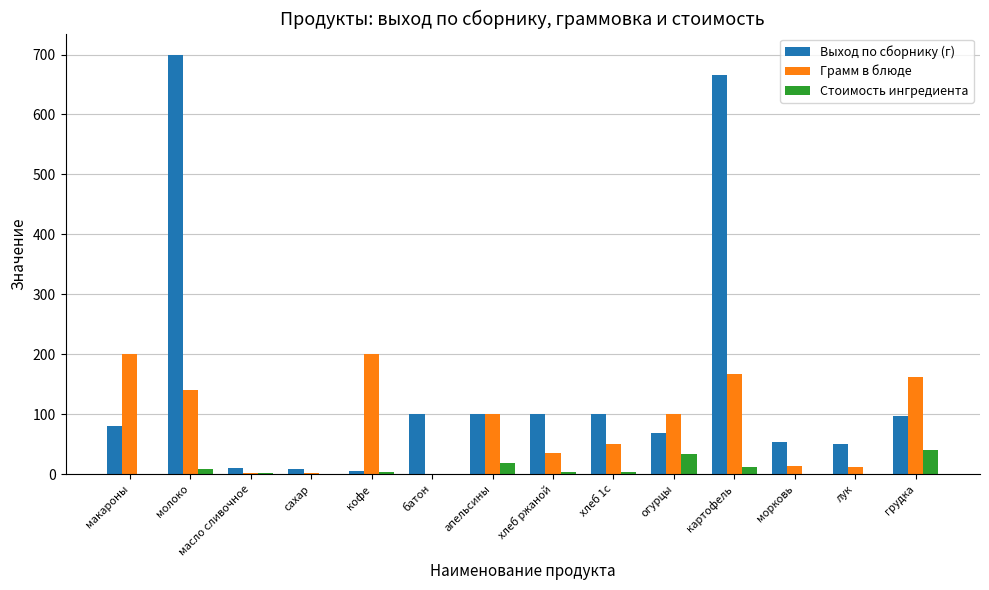

At which category does the chart reach its peak across all series?

молоко